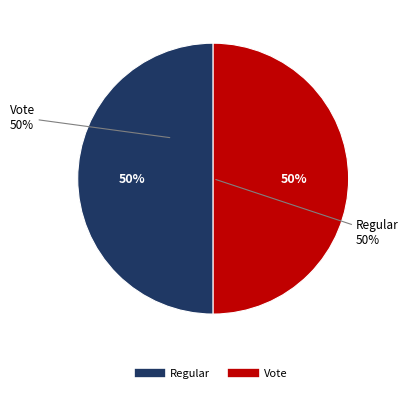

Combined, what portion of the pie is Vote and Regular?

100.0%